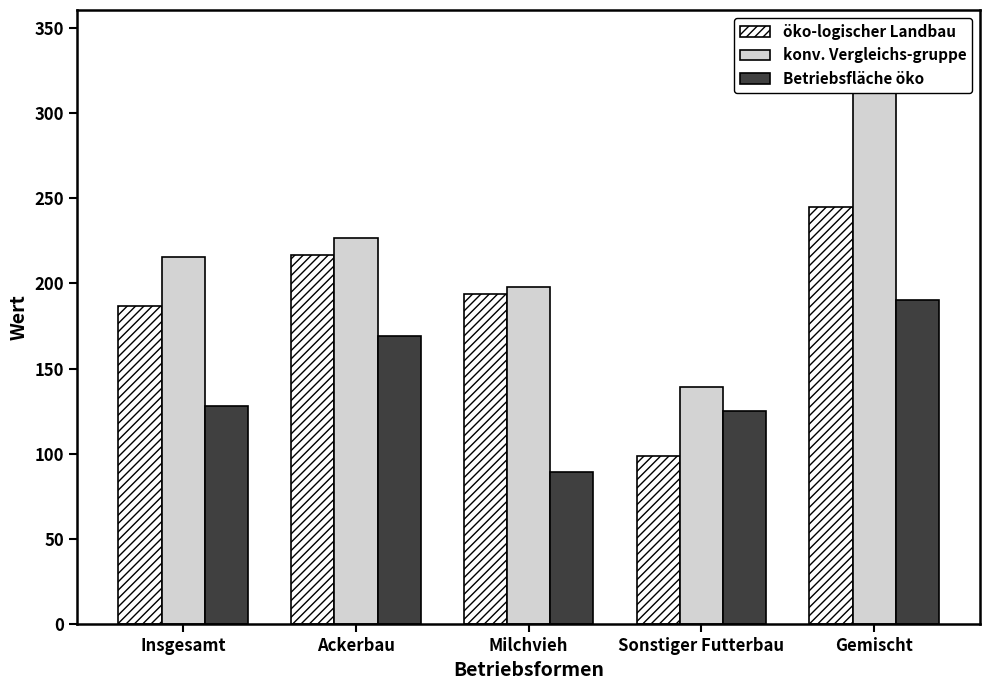

The value of konv. Vergleichs-gruppe at Gemischt is 499.3. True or false?

False